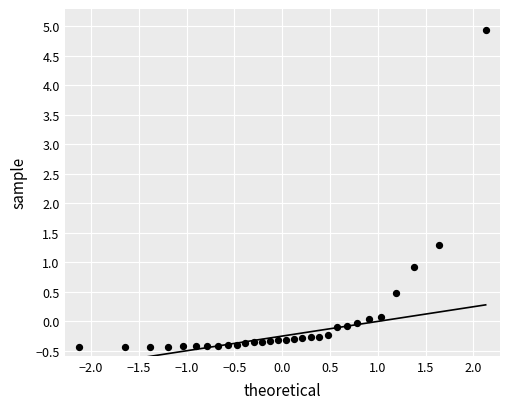

What is the range of Y values (max minus min)?

5.4